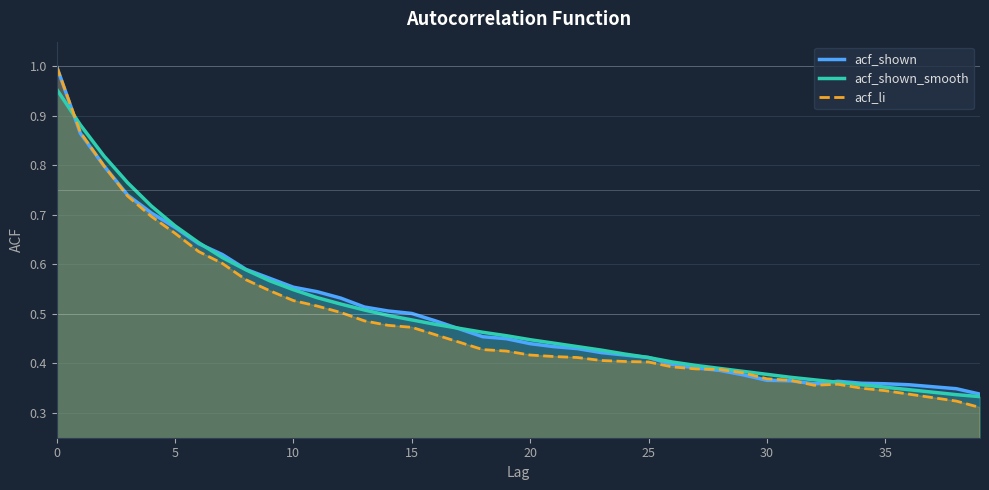

Which series has the largest range (max minus min)?

acf_li